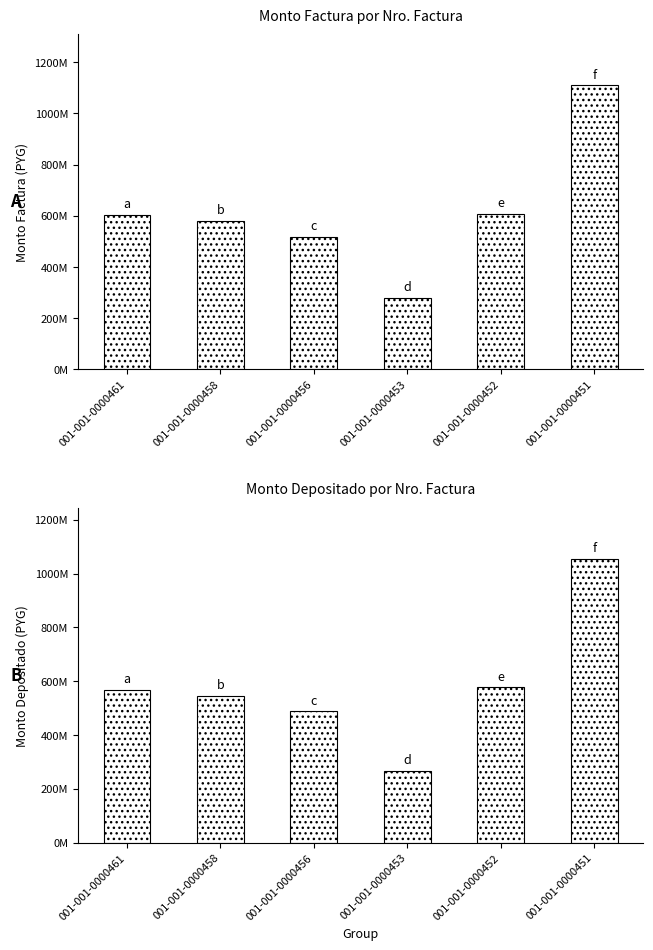

What is the average value of the monto_depositado_proveedor series?

583553087